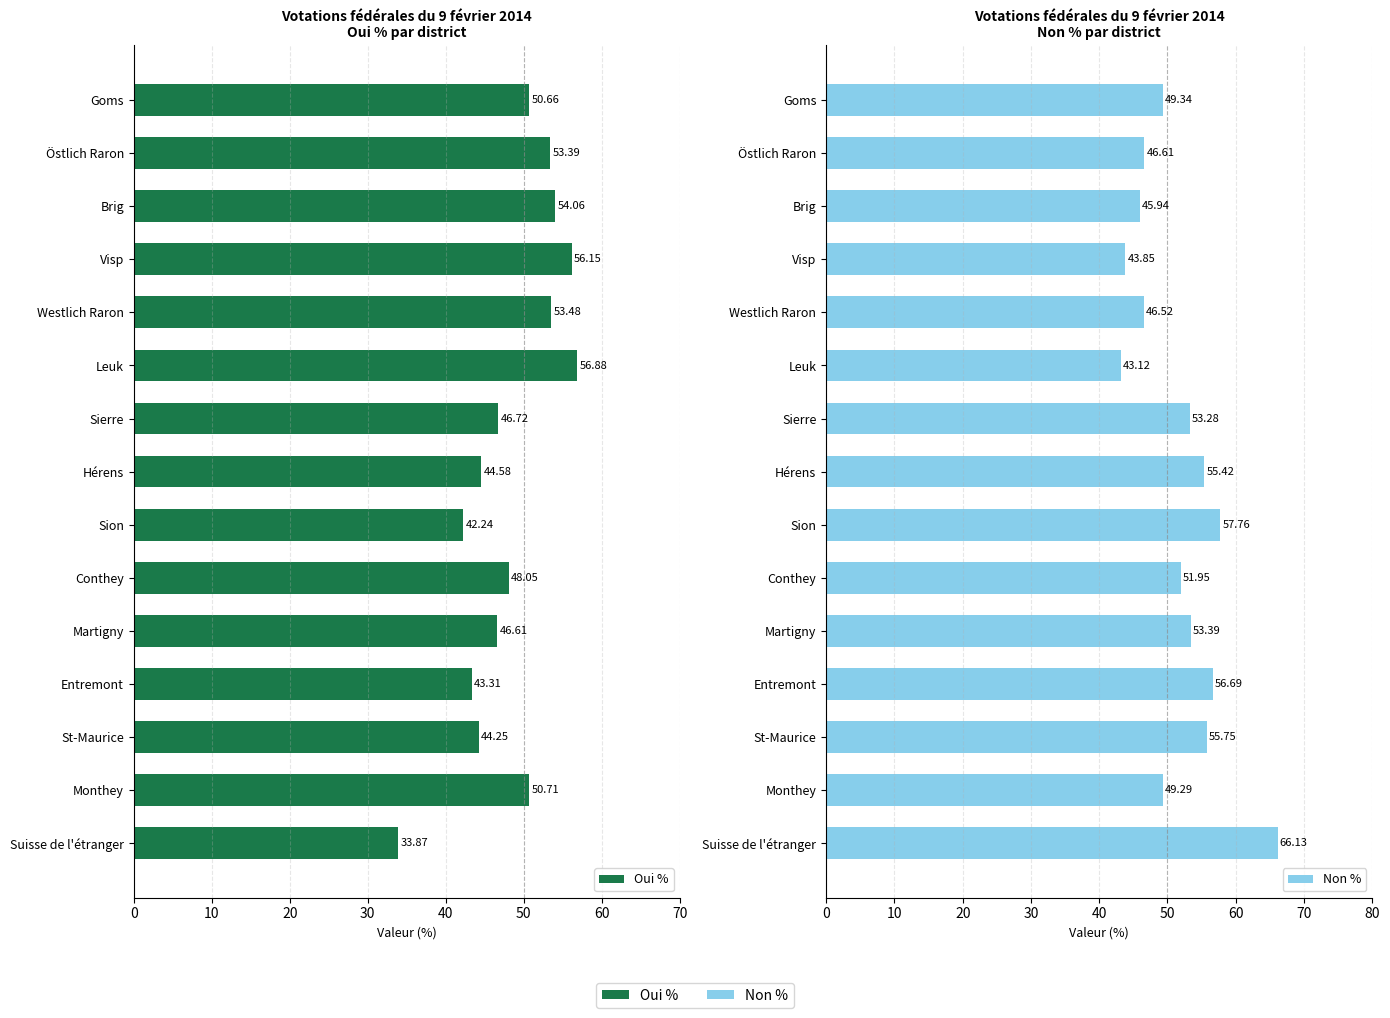

What is the lowest value of the Oui % series?

33.9